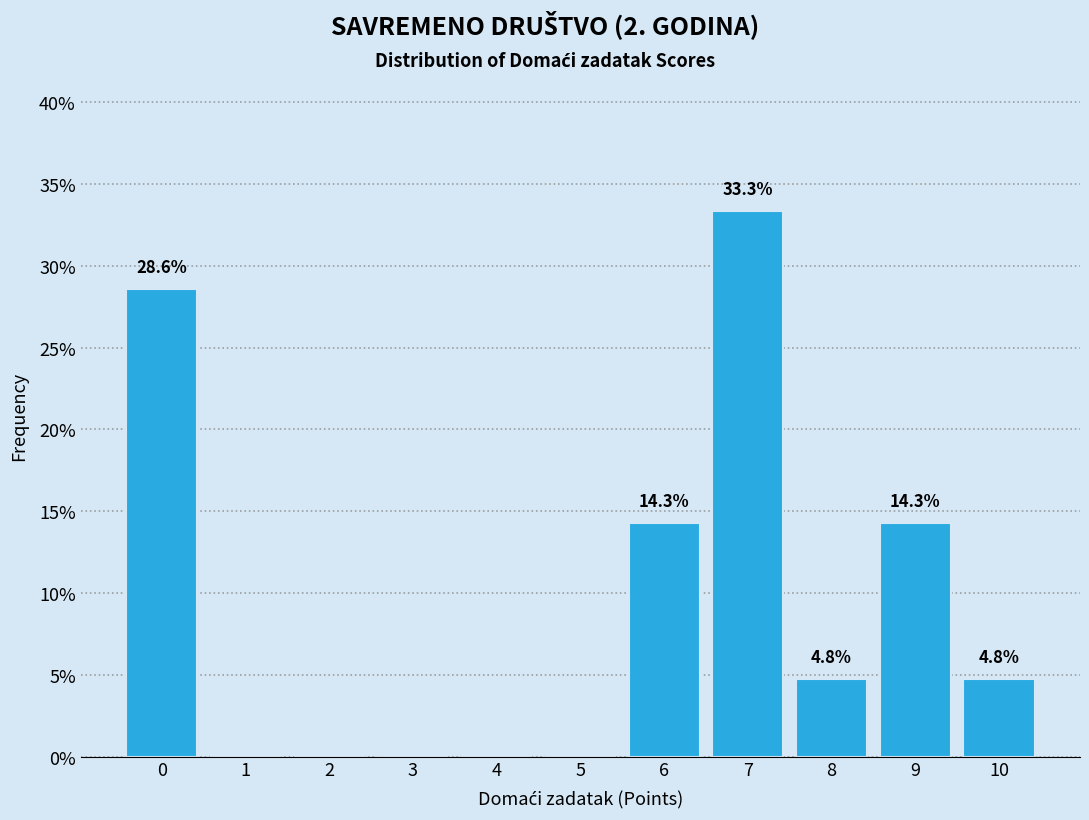

Reading left to right, list all the values displayed in this chart.

0=28.6	1=0.0	2=0.0	3=0.0	4=0.0	5=0.0	6=14.3	7=33.3	8=4.8	9=14.3	10=4.8